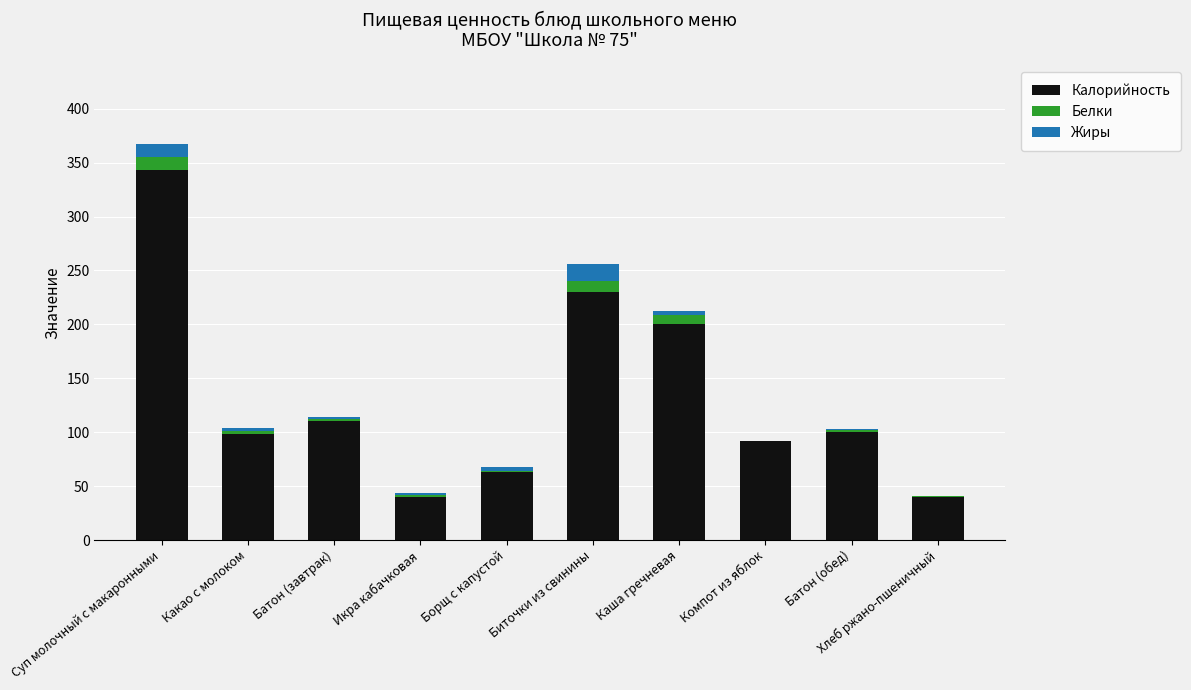

At which label does Калорийность reach its peak?

Суп молочный с макаронными